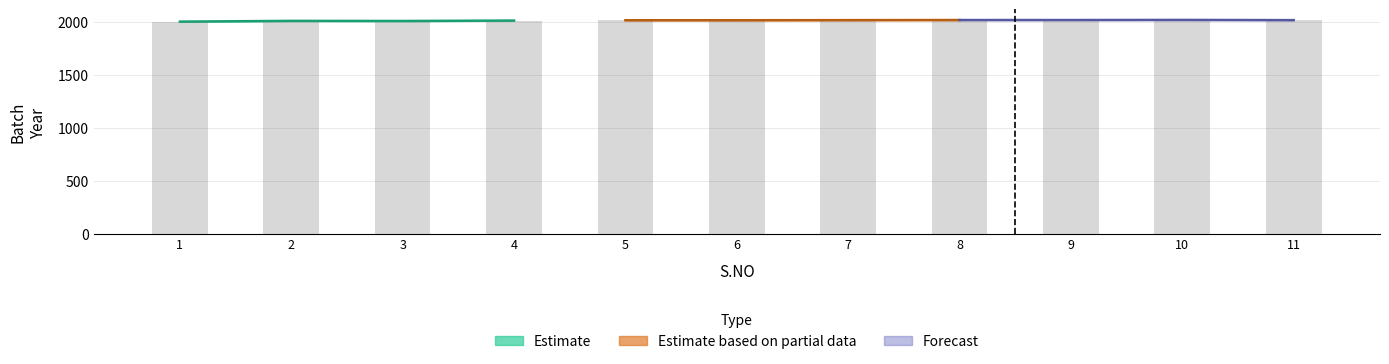

Rank the categories by BATCH_lower value from lowest to highest.

1, 3, 2, 4, 5, 6, 7, 11, 8, 9, 10